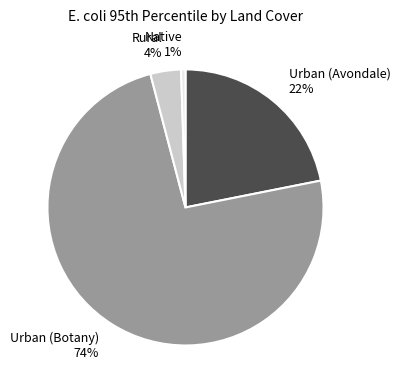

Which has a higher value, Urban (Avondale) or Native?

Urban (Avondale)